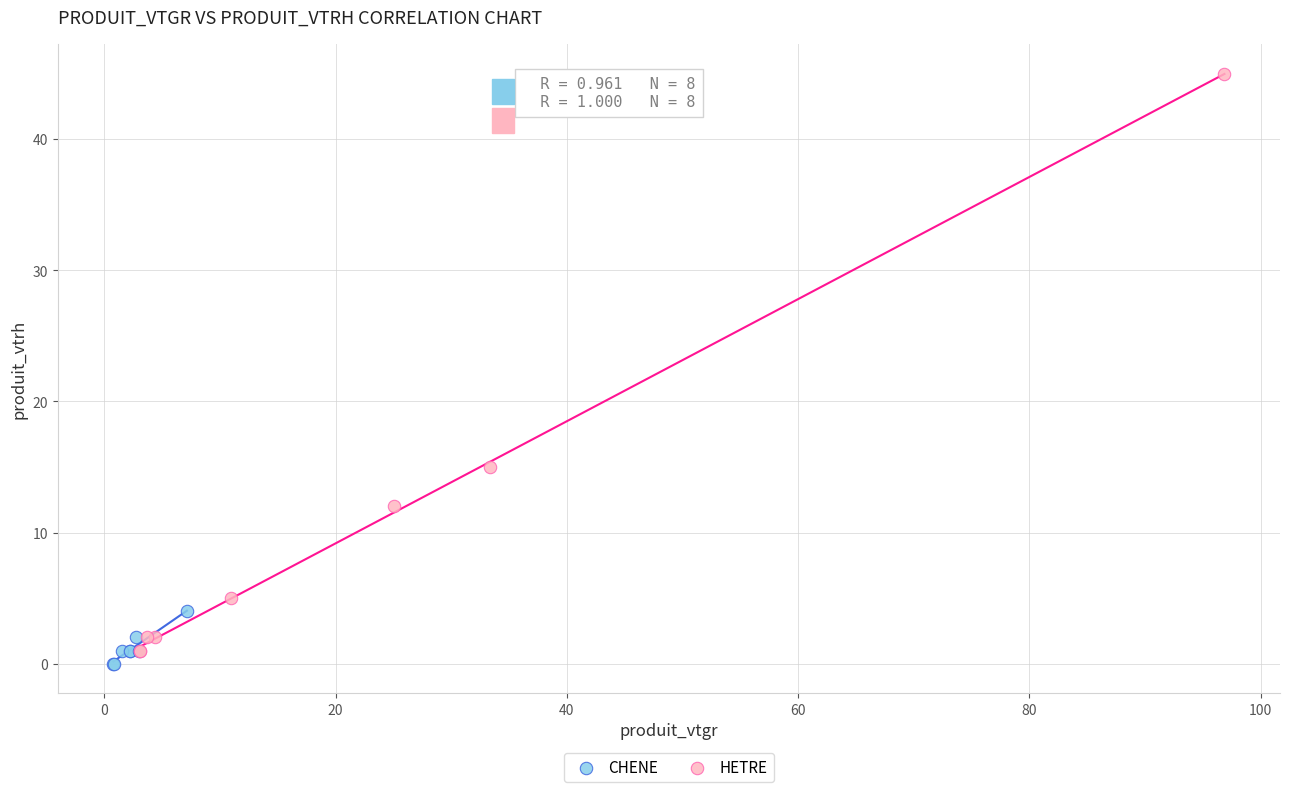

Which series has the widest spread of Y values?

HETRE